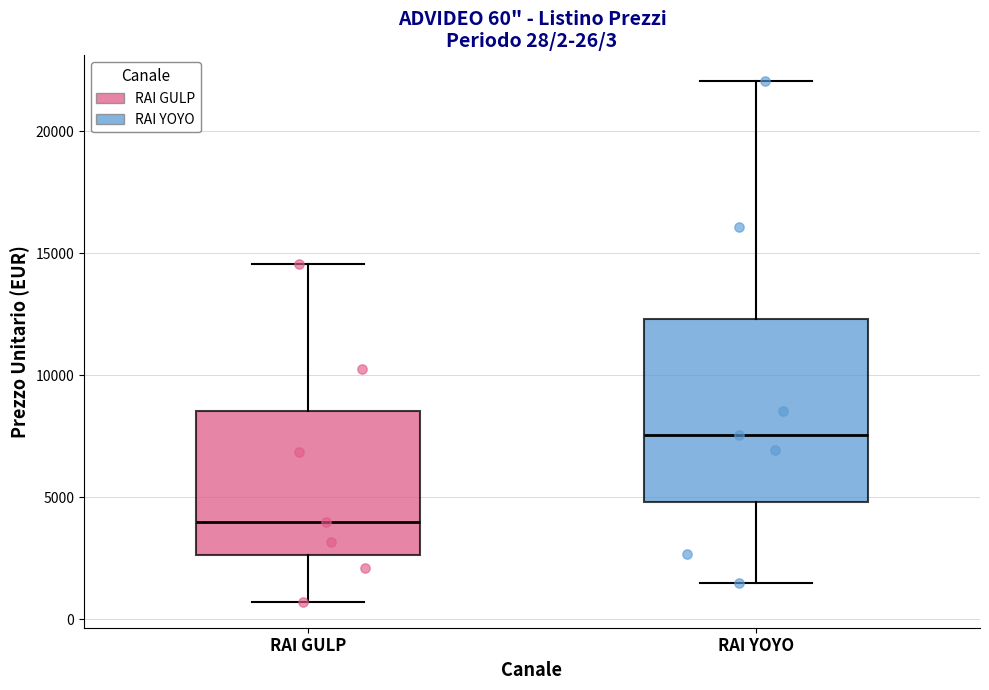

Which box is the tallest, from its lower edge to its upper edge?

RAI YOYO